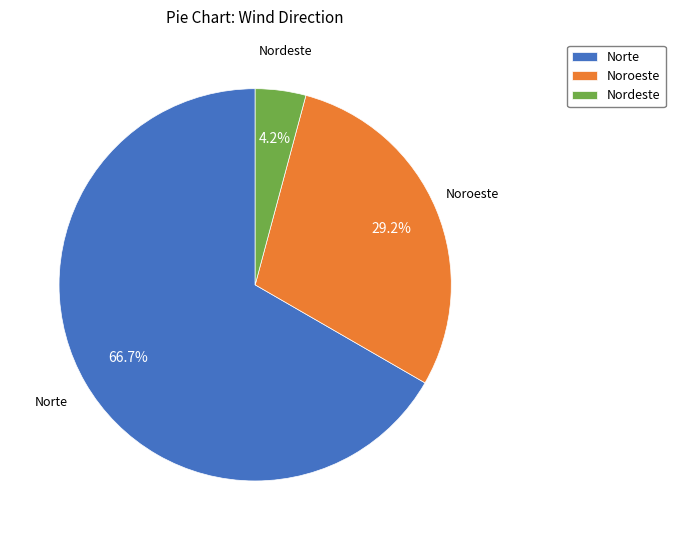

How many slices are in this pie chart?

3